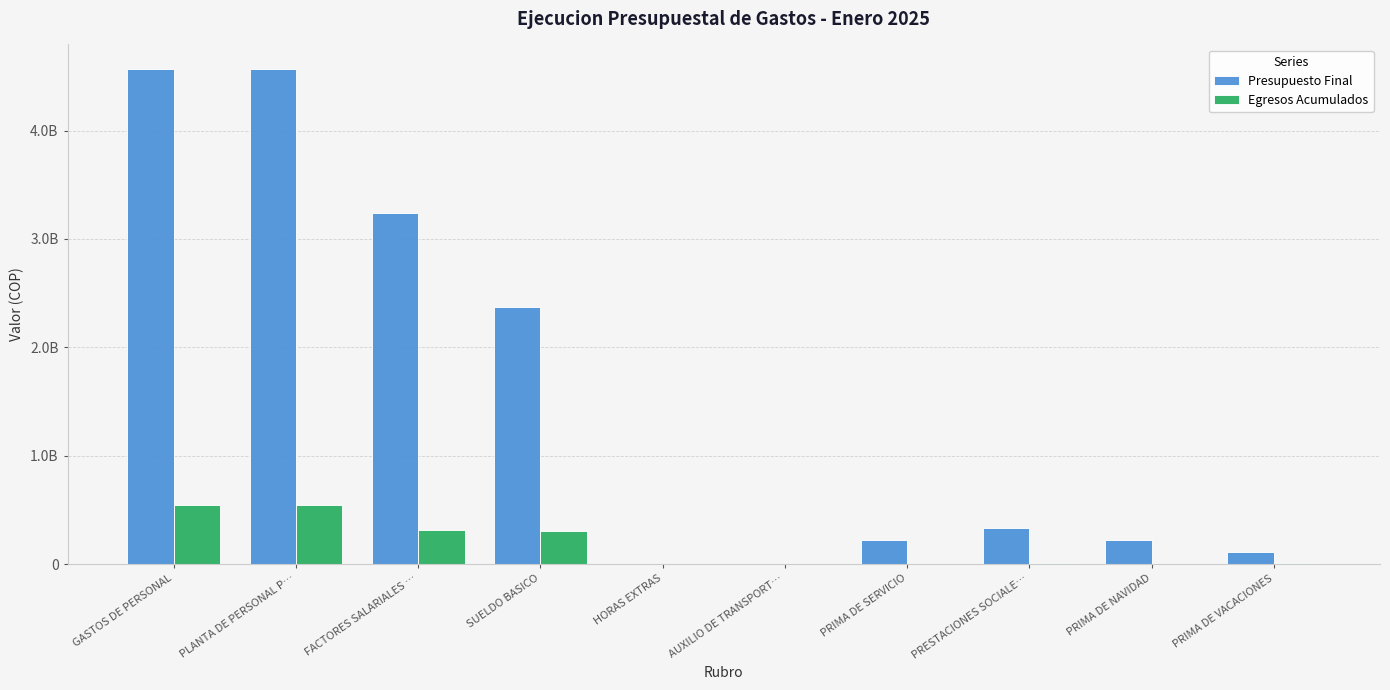

What are all the series names shown in the legend?

Presupuesto Final, Egresos Acumulados